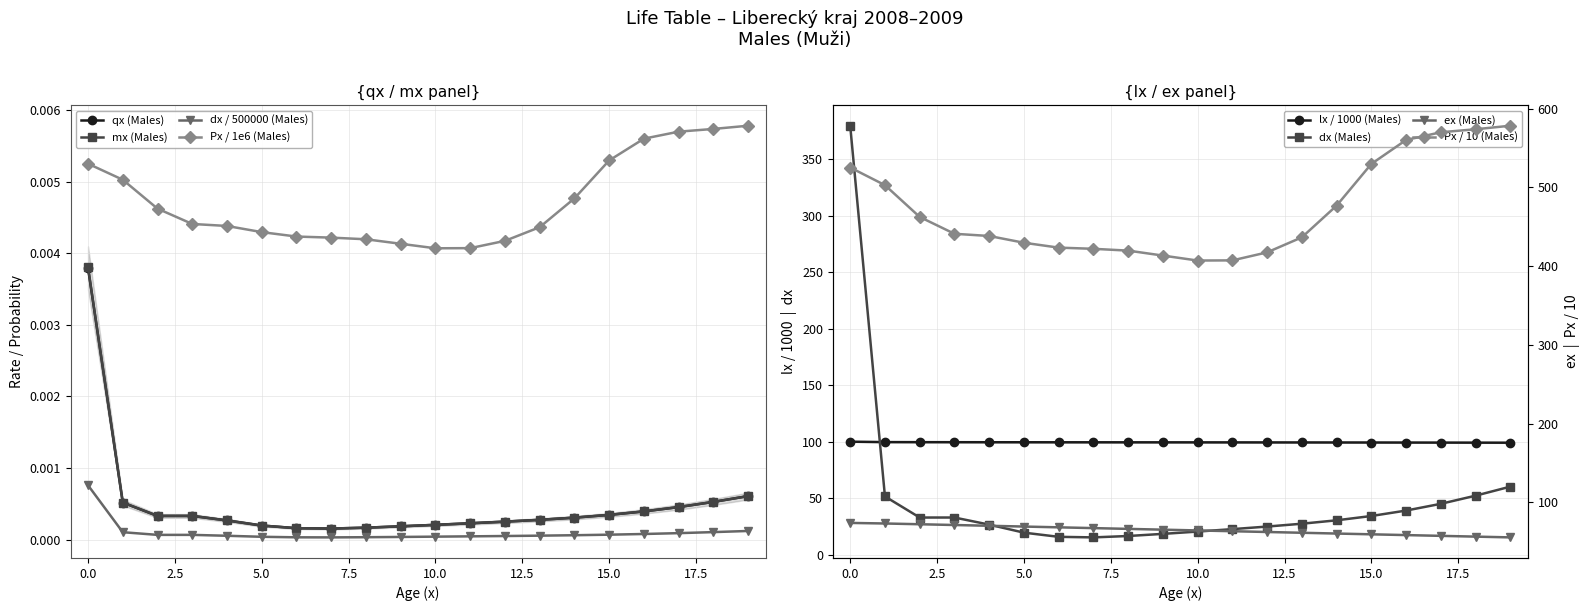

What is the maximum value shown in the chart?

379.5